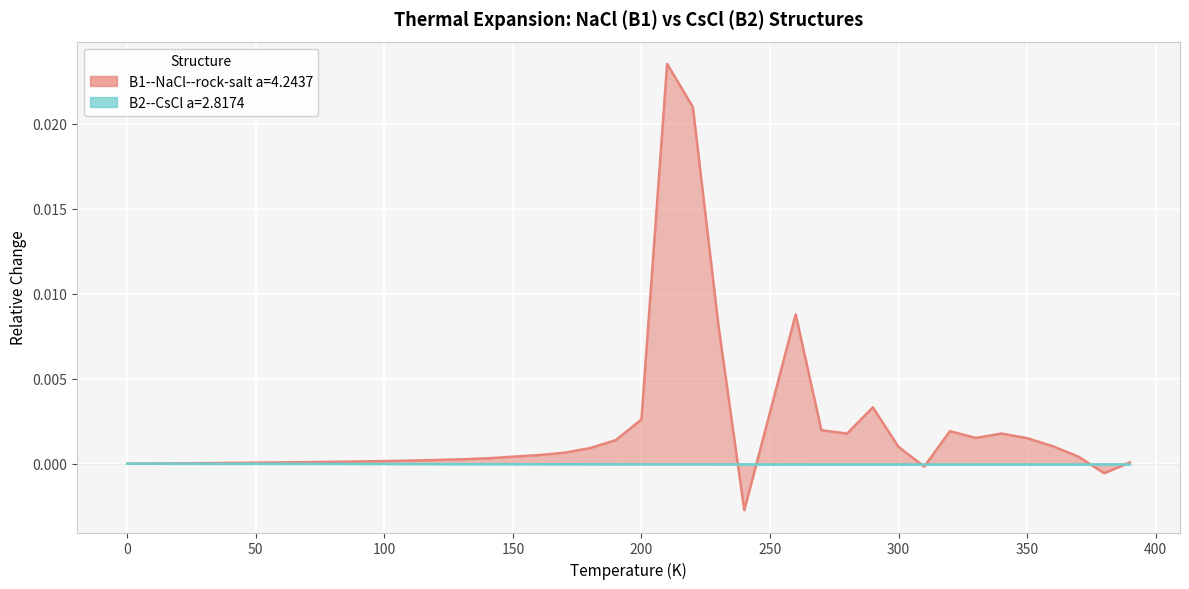

True or false: B2--CsCl a=2.8174 and B1--NaCl--rock-salt a=4.2437 cross at least once.

True